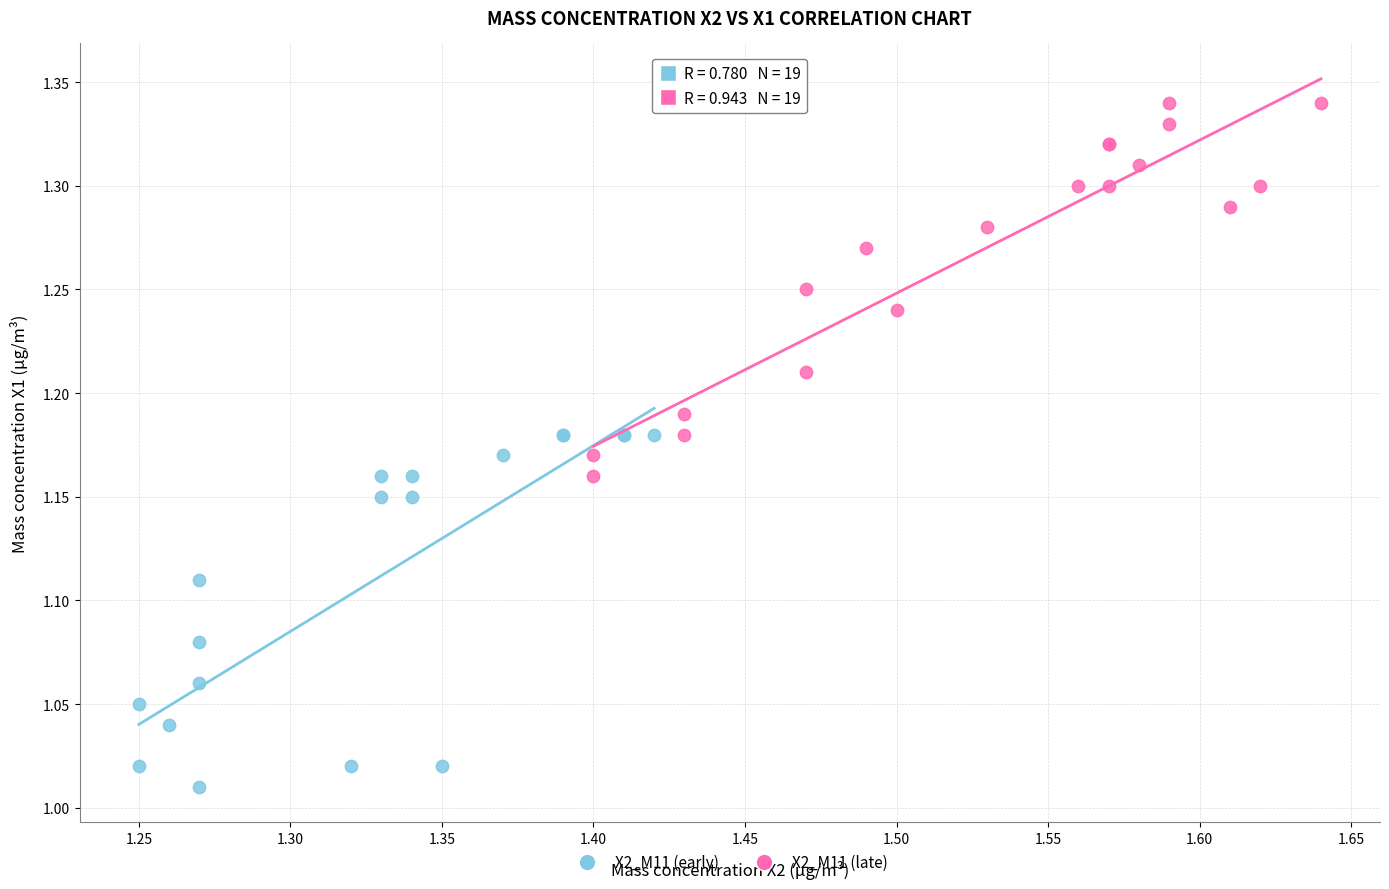

Which series has the widest spread of Y values?

X2_M11 (late)